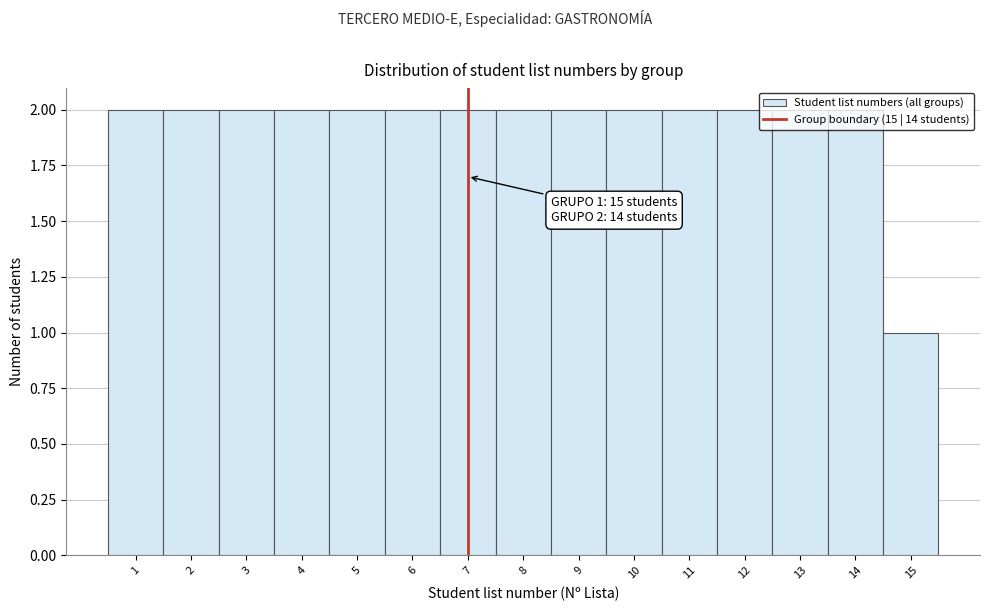

What is the value of the 11th bar from the left?

2